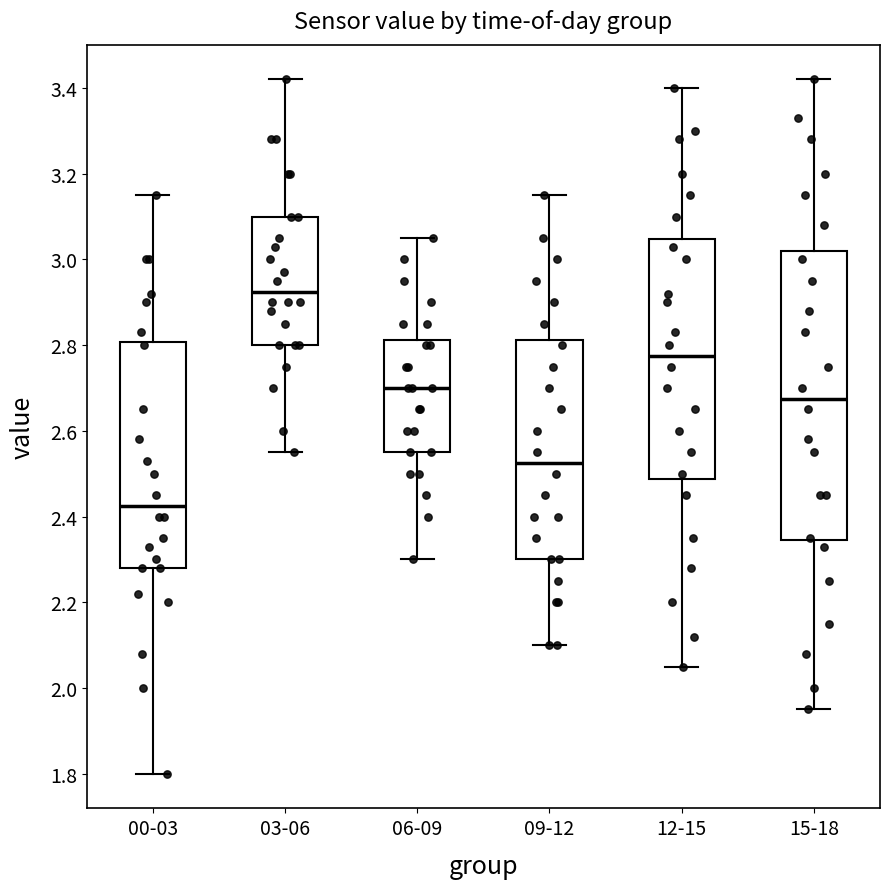

Comparing the boxes themselves (not the whiskers), which one is the tallest?

15-18